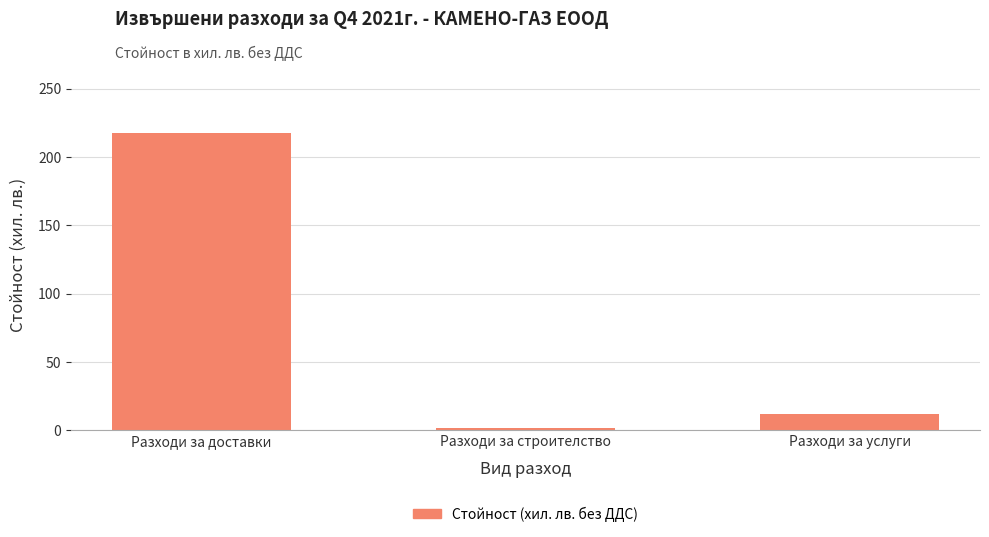

Read the value at Разходи за доставки.

218